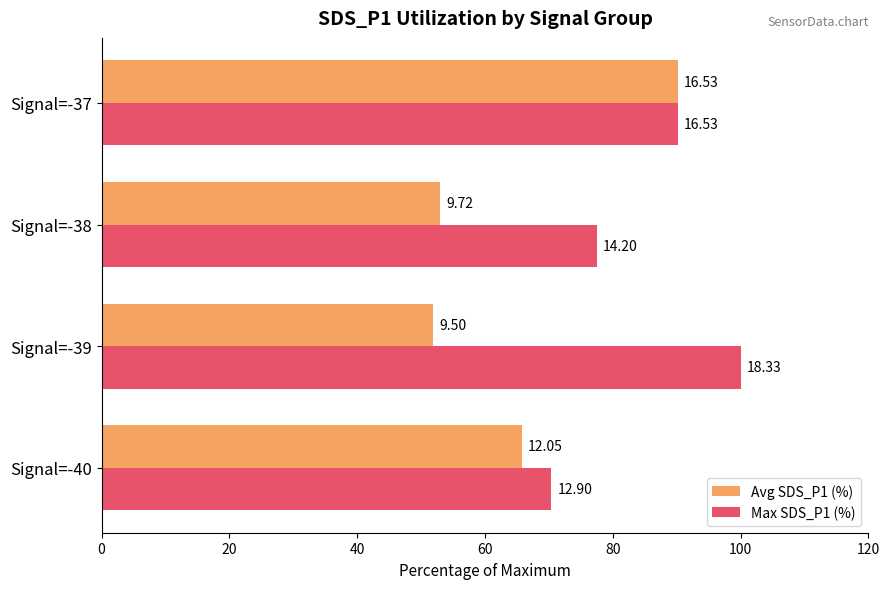

What are all the series names shown in the legend?

Avg SDS_P1 (%), Max SDS_P1 (%)